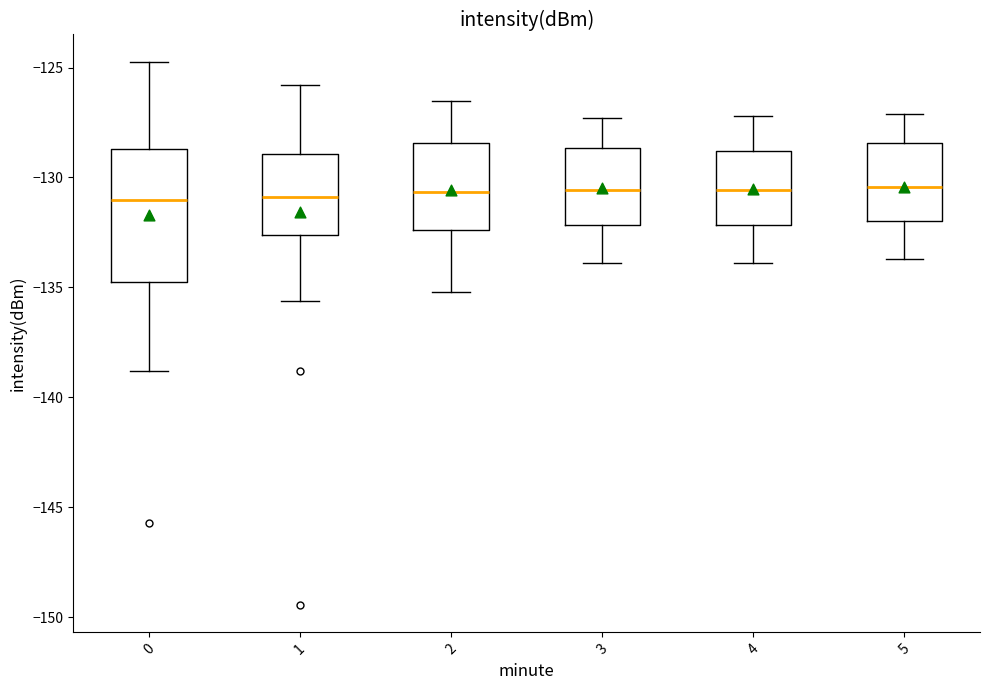

Comparing the boxes themselves (not the whiskers), which one is the tallest?

0